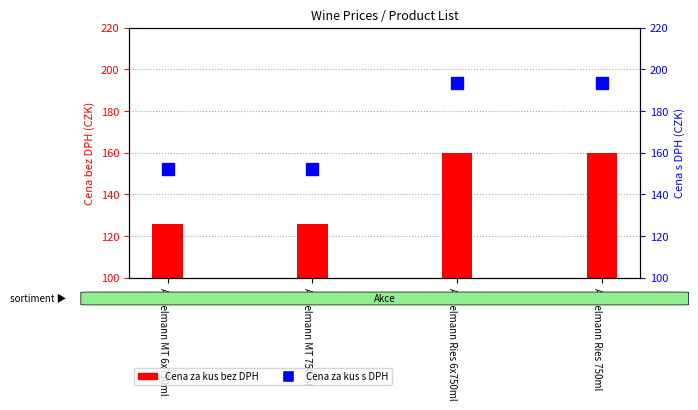

The value of Cena za kus s DPH at Anselmann Ries 750ml is 300.1. True or false?

False